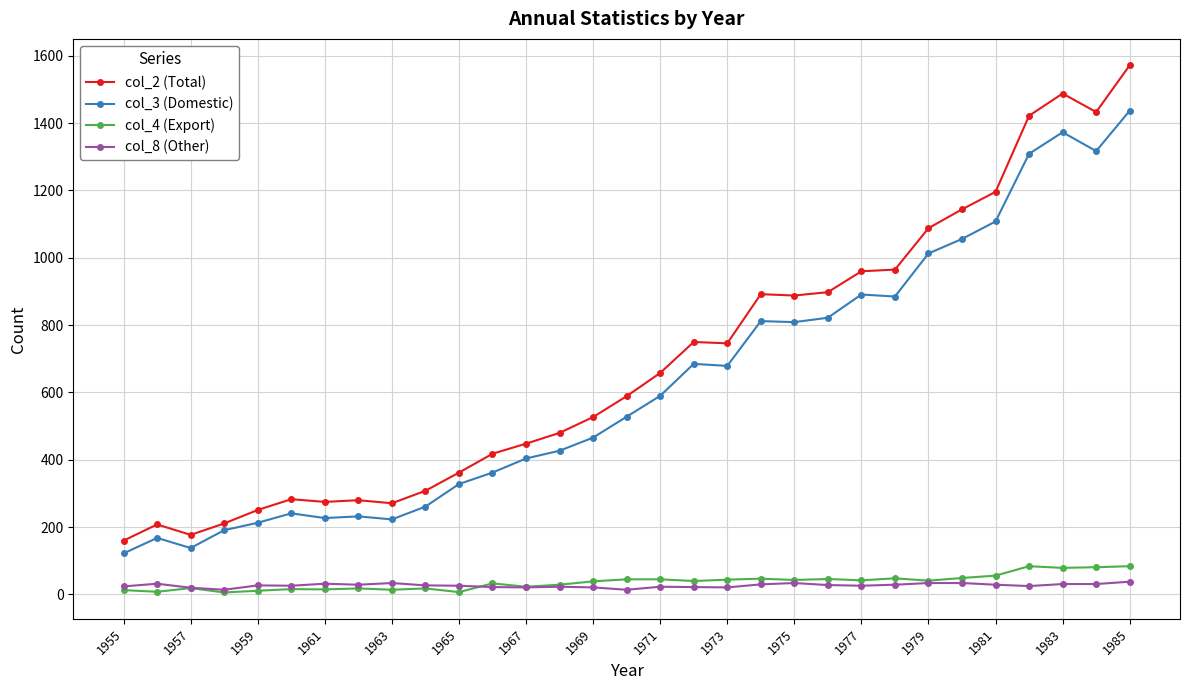

Does the chart have visible grid lines?

Yes